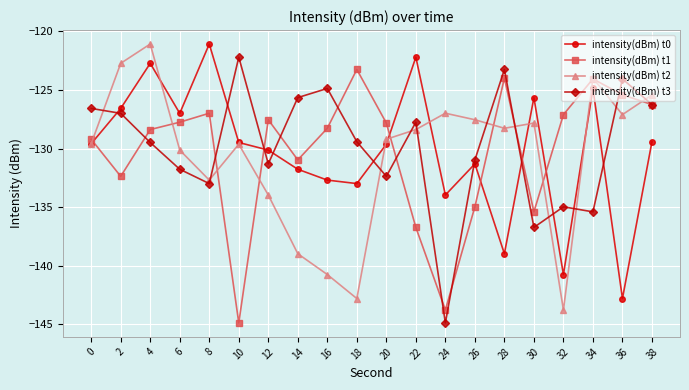

Is it true that intensity(dBm) t0 equals -50.1 at 30?

False